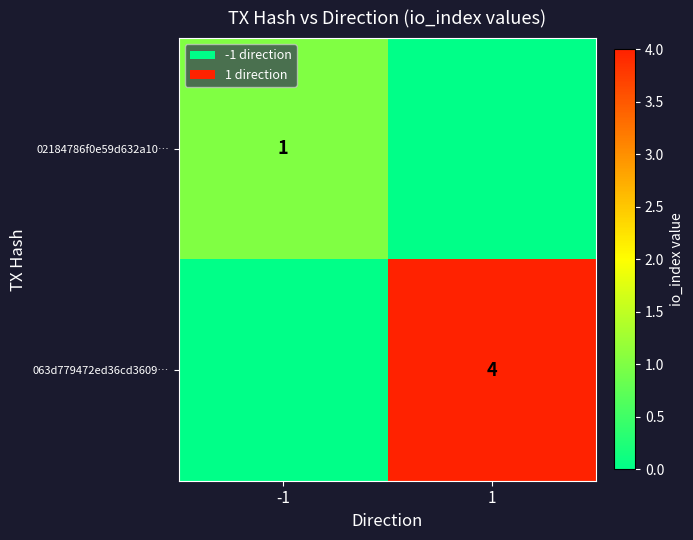

Is it true that 02184786f0e59d632a10… equals 1 at -1?

True